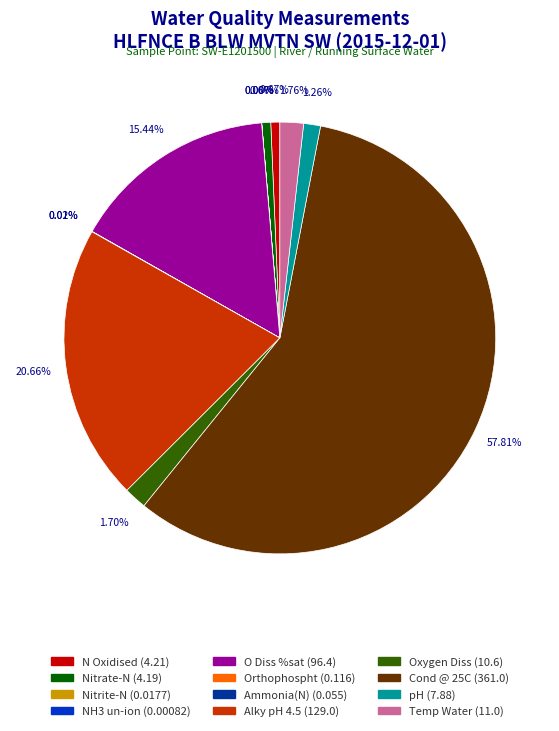

Which category accounts for the majority?

Cond @ 25C